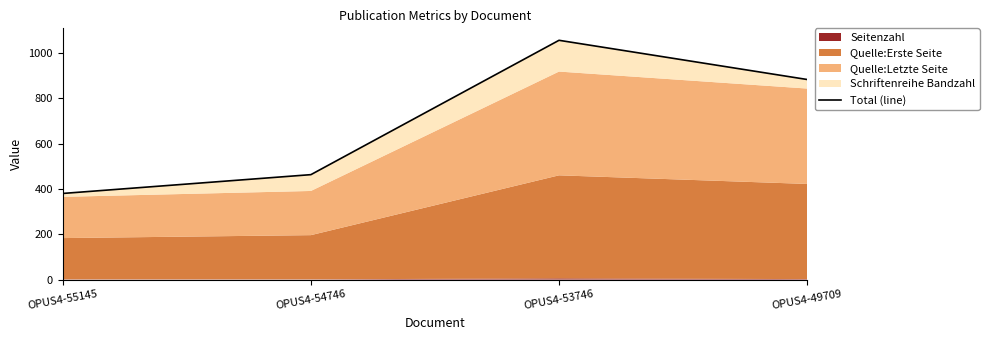

How many interior local peaks (higher than both neighbors) does the data have?

1